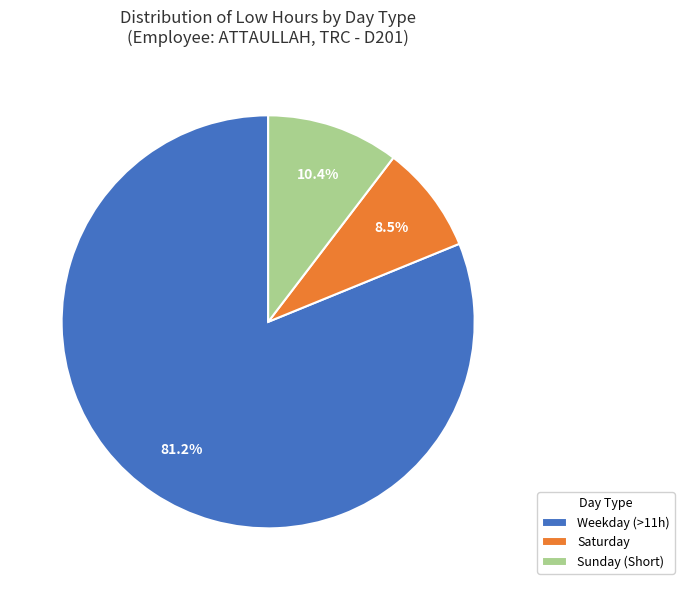

Do Saturday and Weekday (>11h) together represent more than half of the pie?

Yes